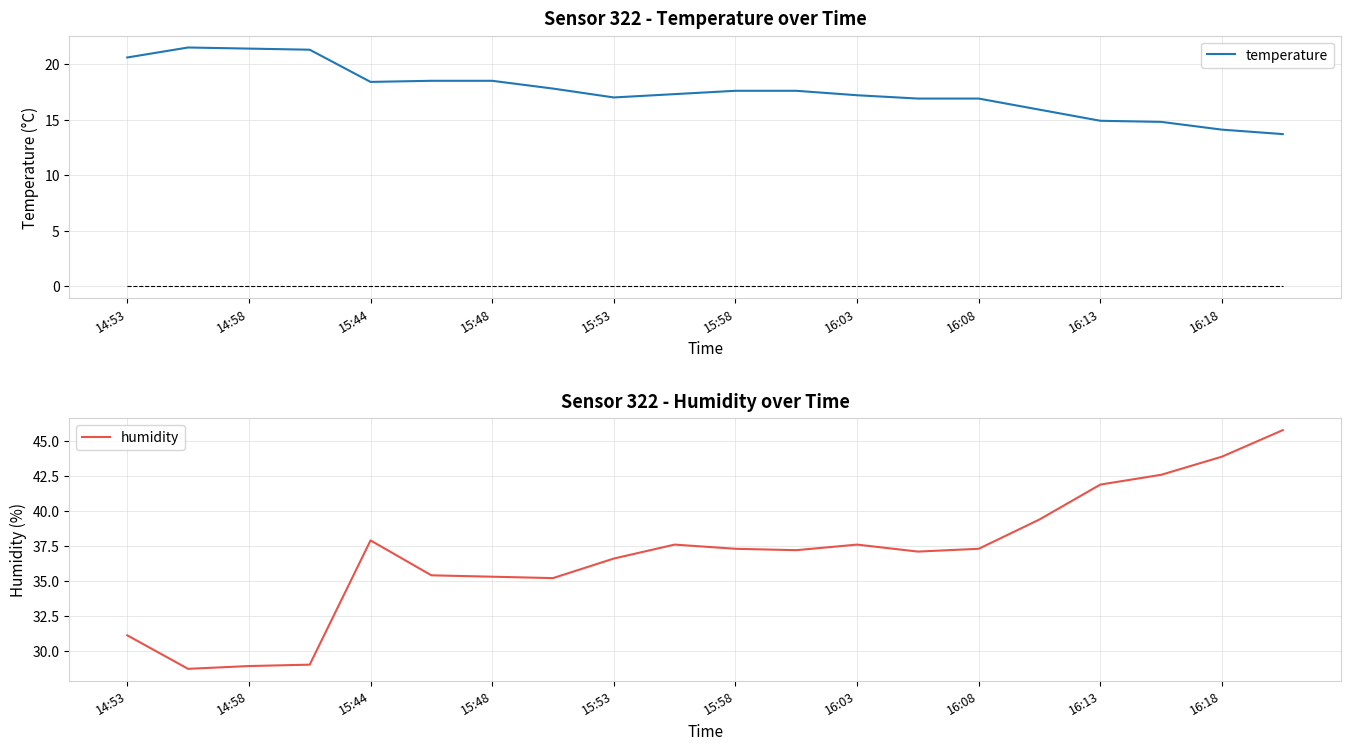

What is the lowest value of the humidity series?

28.7